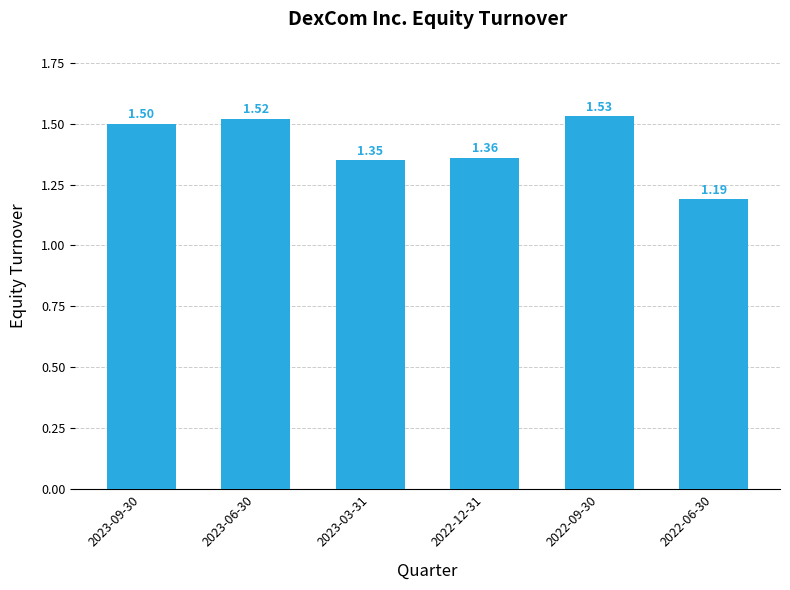

Between 2022-09-30 and 2023-09-30, which is larger?

2022-09-30